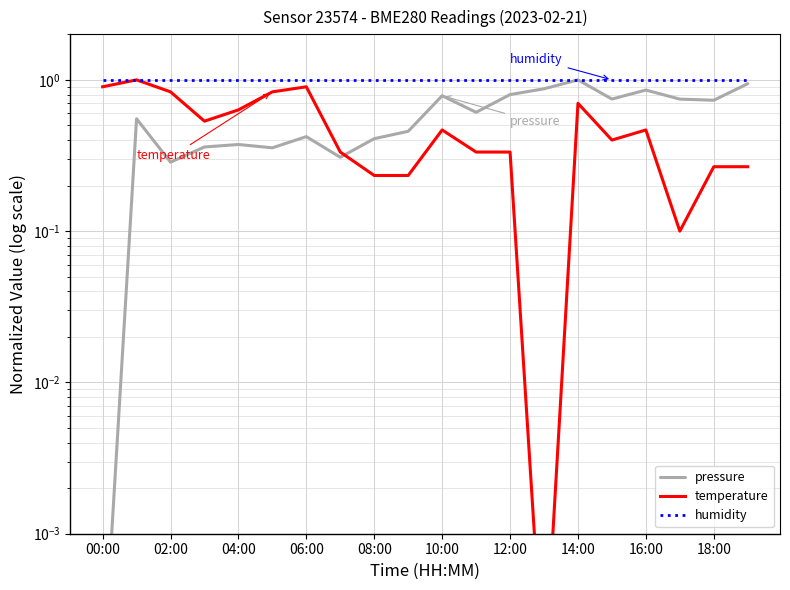

Which series changed the most between 00:00 and 02:00?

pressure